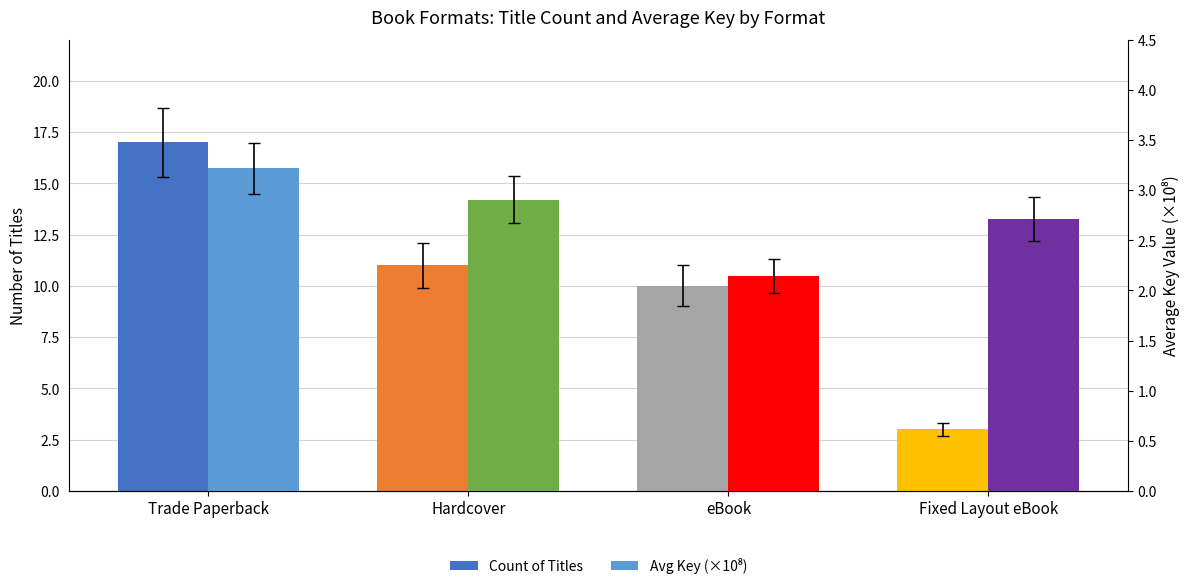

What is the total value across all series at Trade Paperback?

20.2